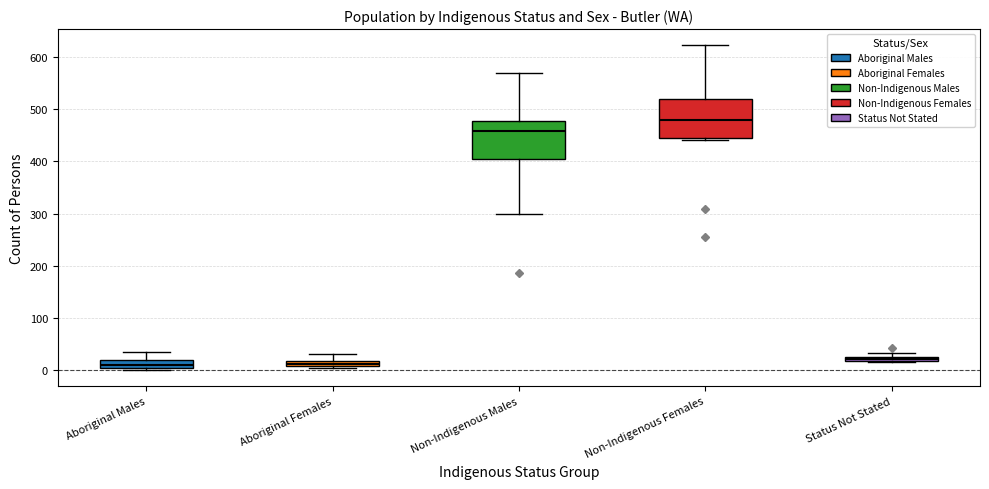

Which box's median line is the highest?

Non-Indigenous Females